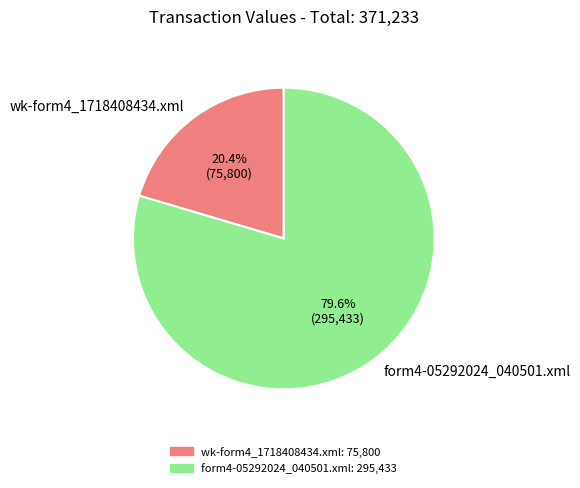

The form4-05292024_040501.xml slice represents 80% of the pie. True or false?

True